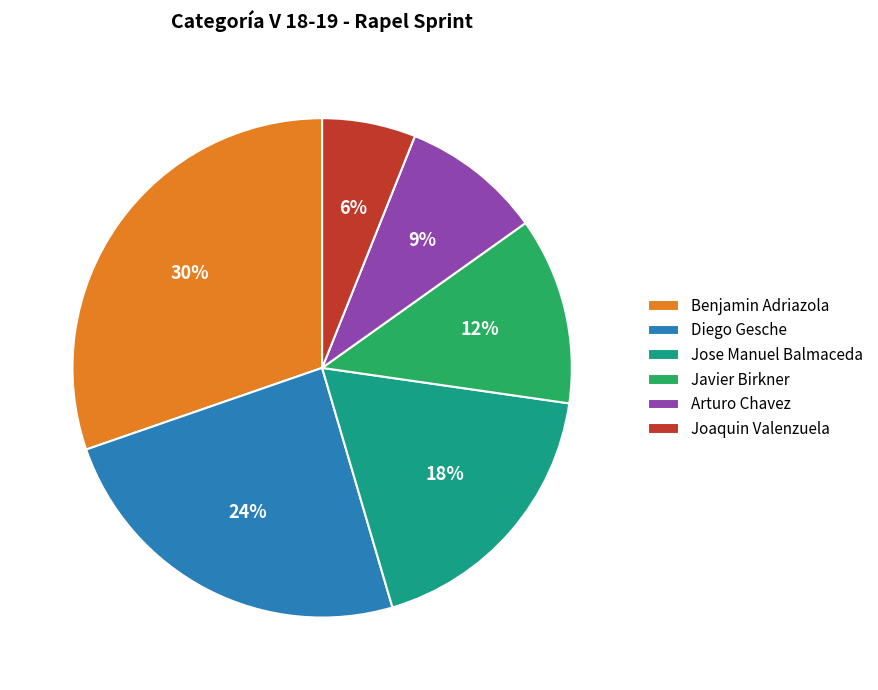

Which category has the smallest portion of the pie?

Joaquin Valenzuela